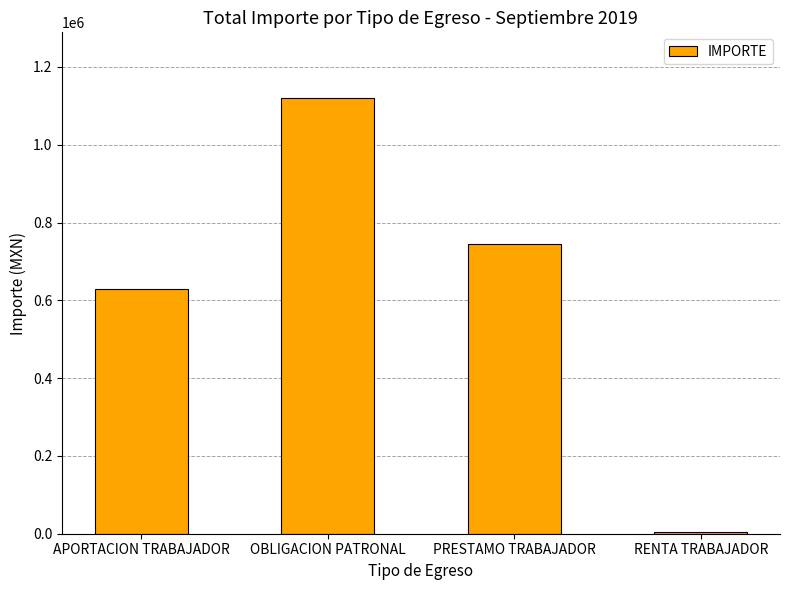

What is the ratio of the value at PRESTAMO TRABAJADOR to the value at APORTACION TRABAJADOR?

1.2